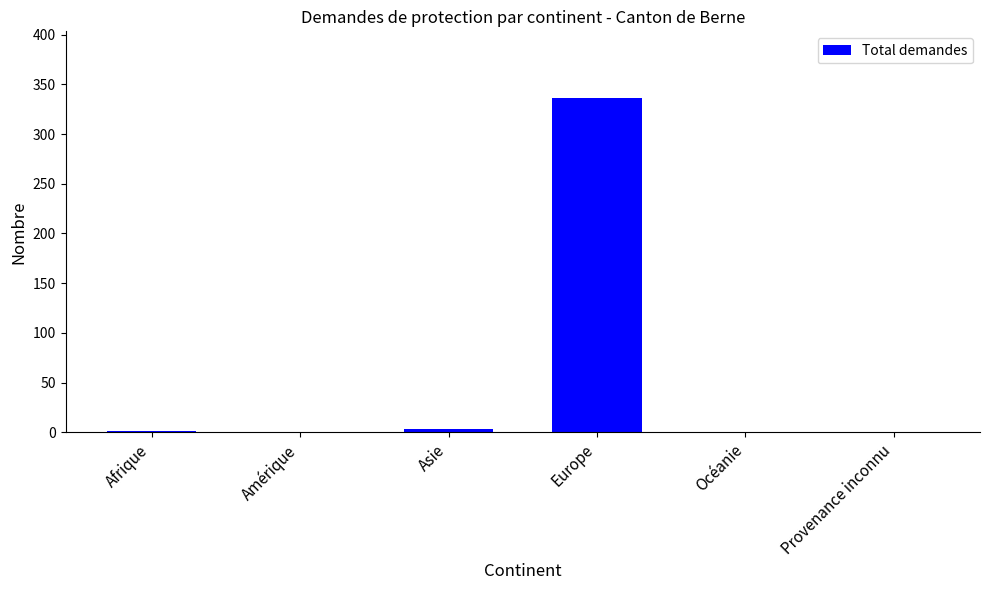

At which category does the chart reach its peak across all series?

Europe